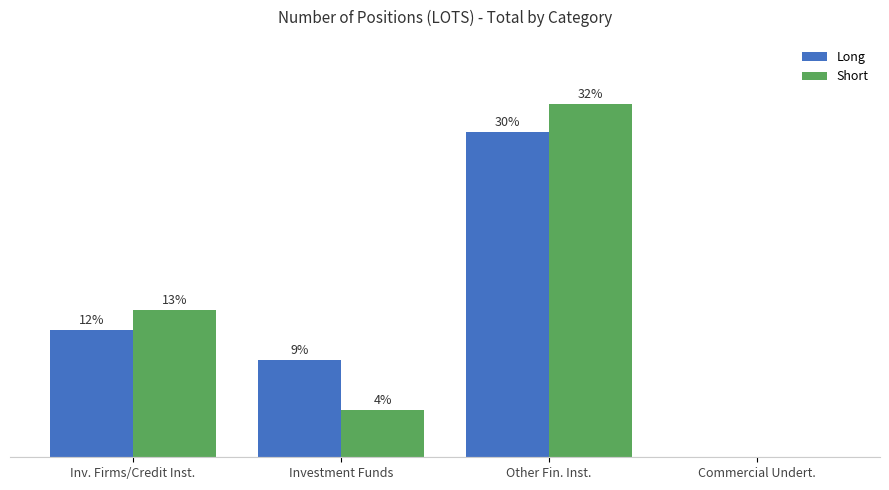

What are all the series names shown in the legend?

Long, Short